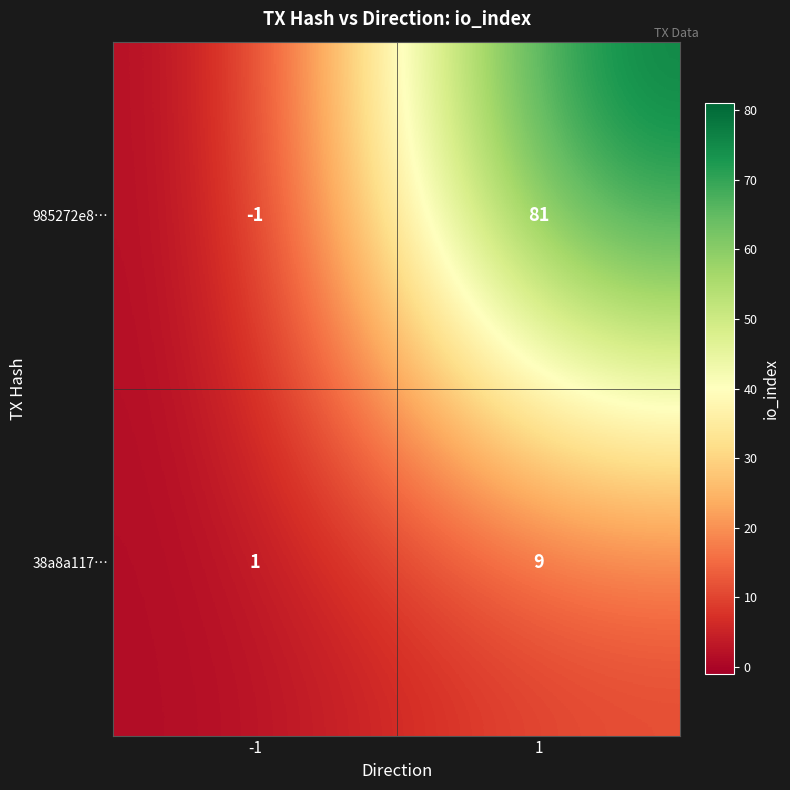

List the series in order of their overall mean, lowest first.

38a8a117…, 985272e8…